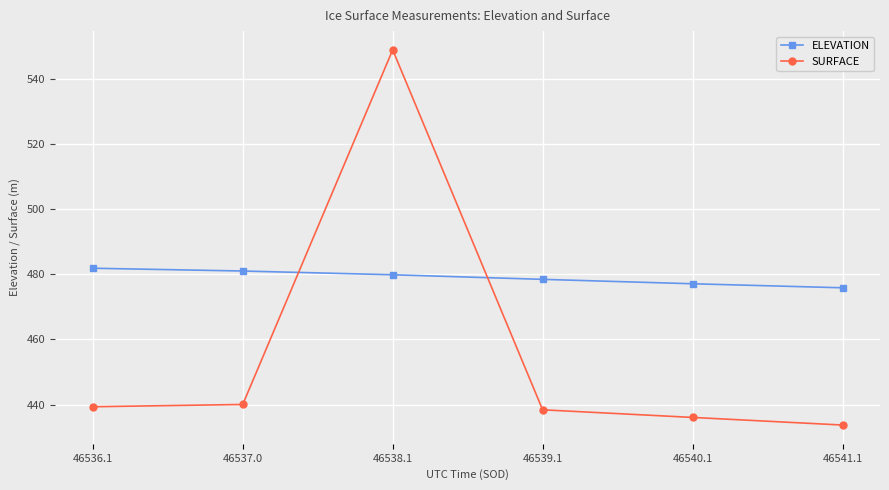

Reading left to right, list all the values displayed in this chart.

ELEVATION: 46536.1=481.9	46537.0=481.0	46538.1=479.9	46539.1=478.5	46540.1=477.1	46541.1=475.9
SURFACE: 46536.1=439.3	46537.0=440.0	46538.1=549.0	46539.1=438.4	46540.1=436.1	46541.1=433.7